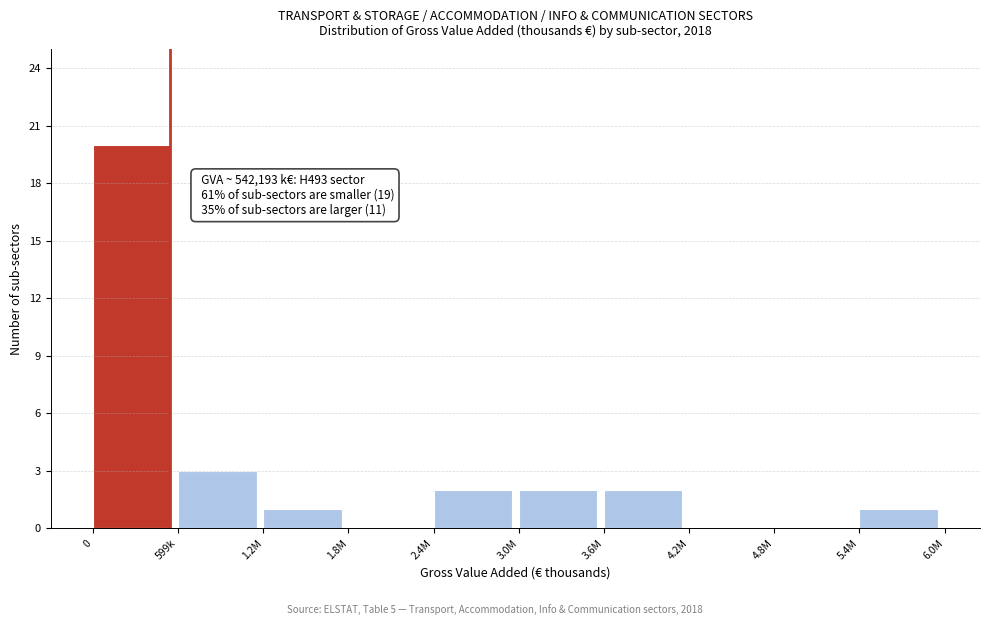

Reading left to right, extract all data points from this chart.

0=20	599k=3	1.2M=1	1.8M=0	2.4M=2	3.0M=2	3.6M=2	4.2M=0	4.8M=0	5.4M=1